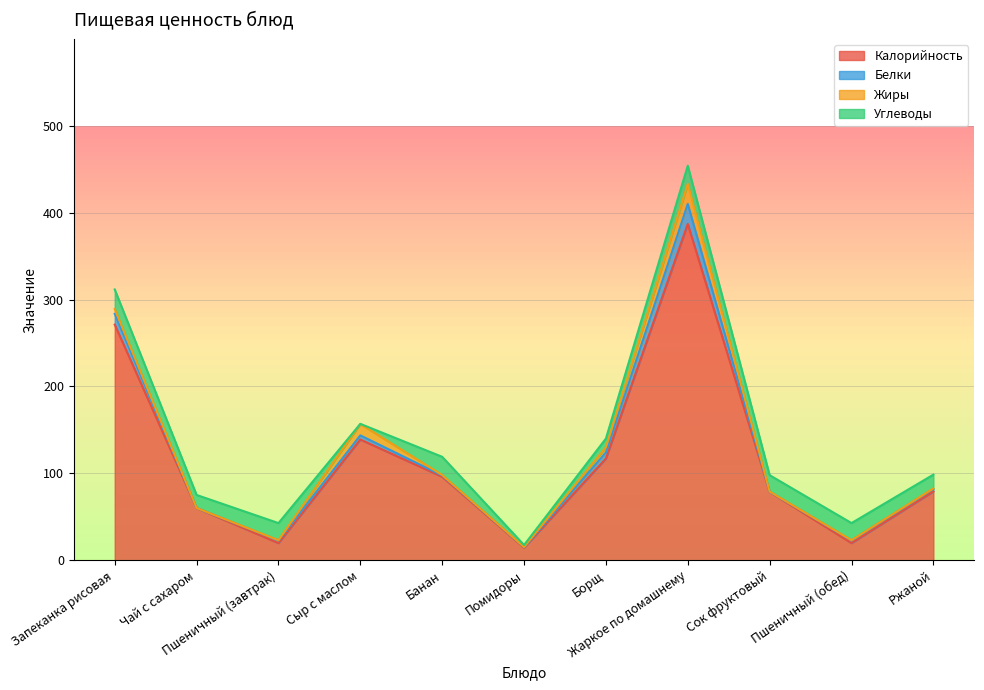

What is the sum of the Жиры values at Сыр с маслом and Ржаной?

13.6